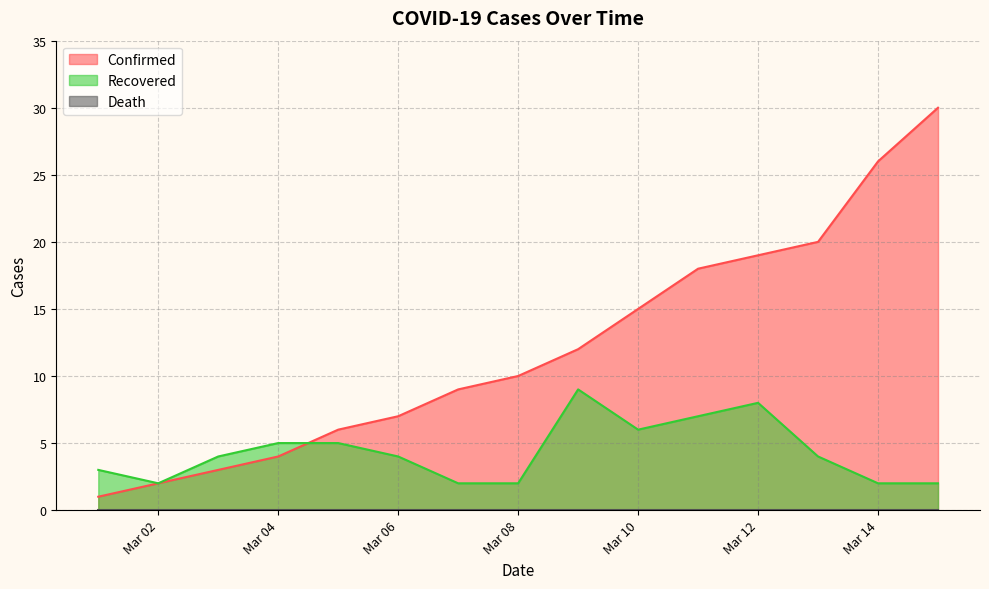

How many times do Confirmed and Recovered cross each other?

1